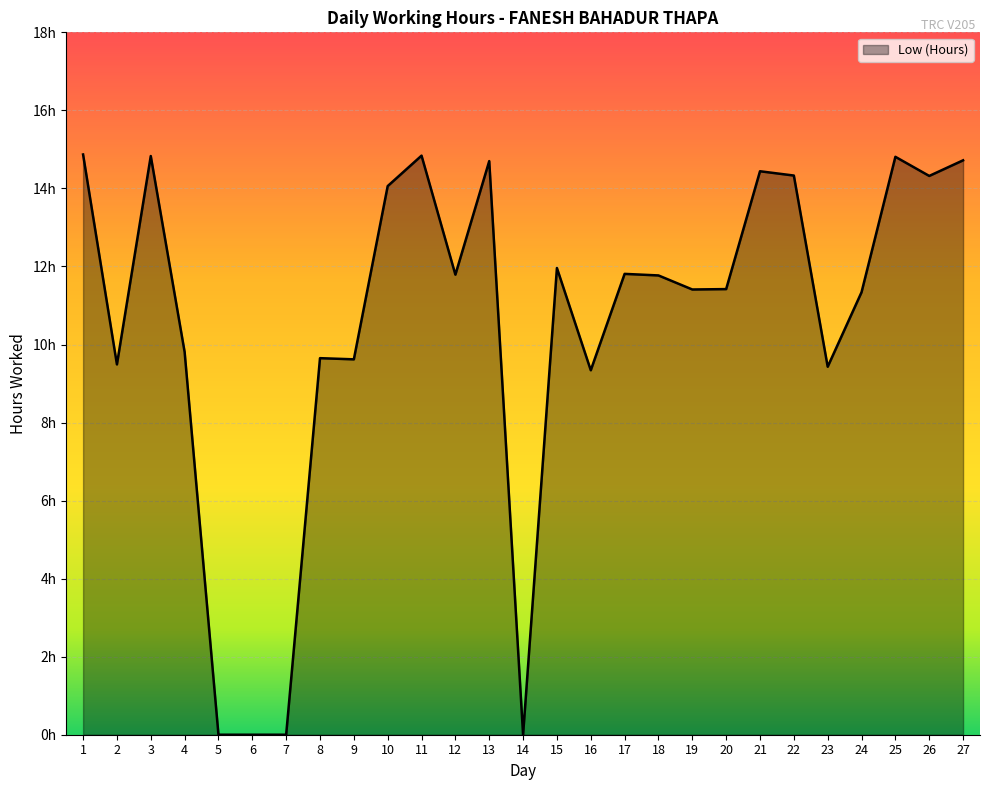

Does the chart have visible grid lines?

Yes